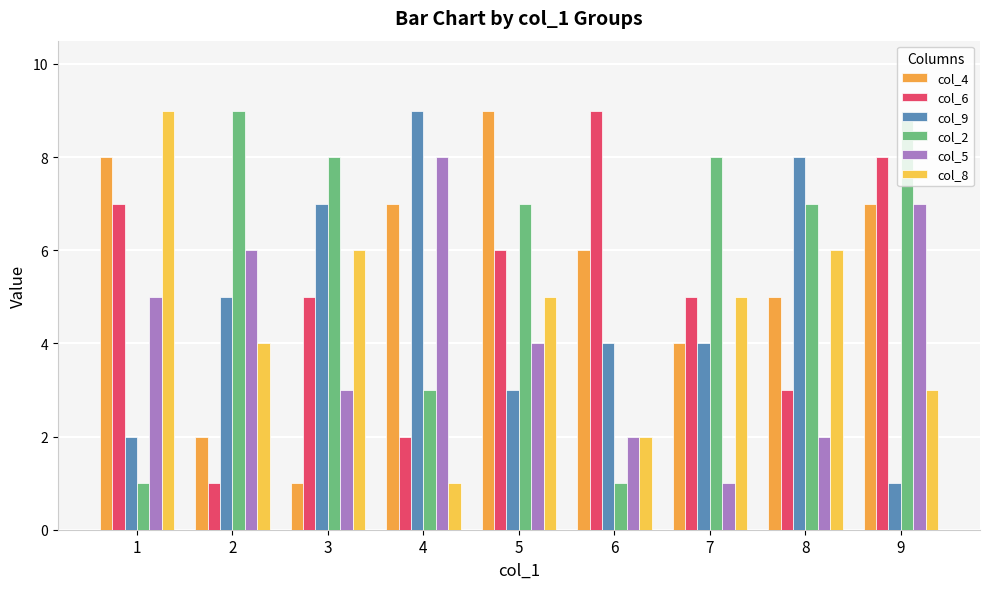

What is the lowest value of the col_5 series?

1